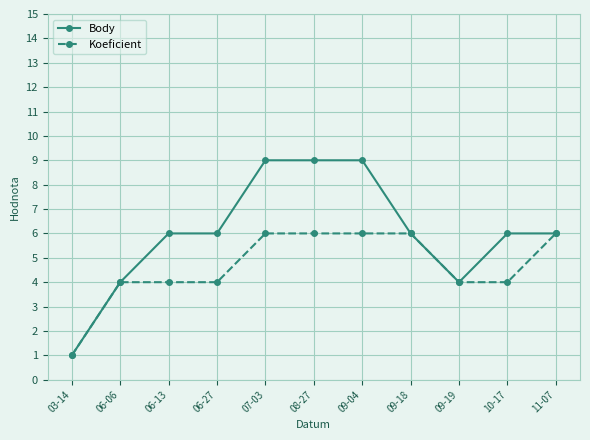

List the series in order of their overall mean, lowest first.

Koeficient, Body